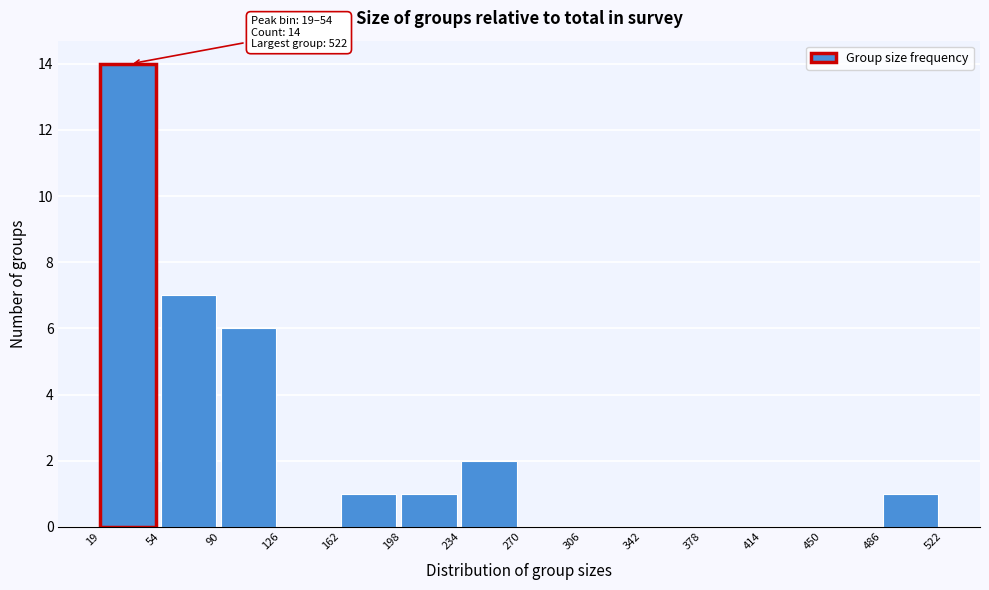

Which range on the x-axis has the tallest bar?

19 to 54